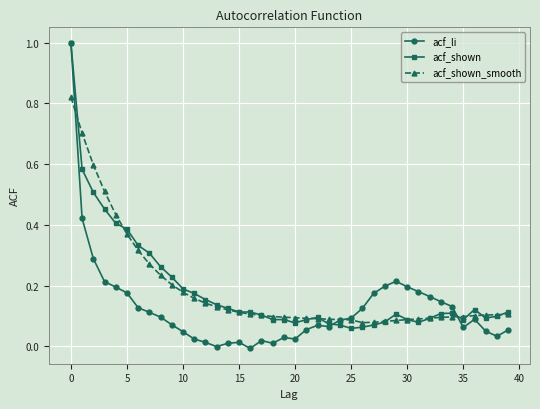

True or false: acf_li has more than 0 interior local peaks.

True